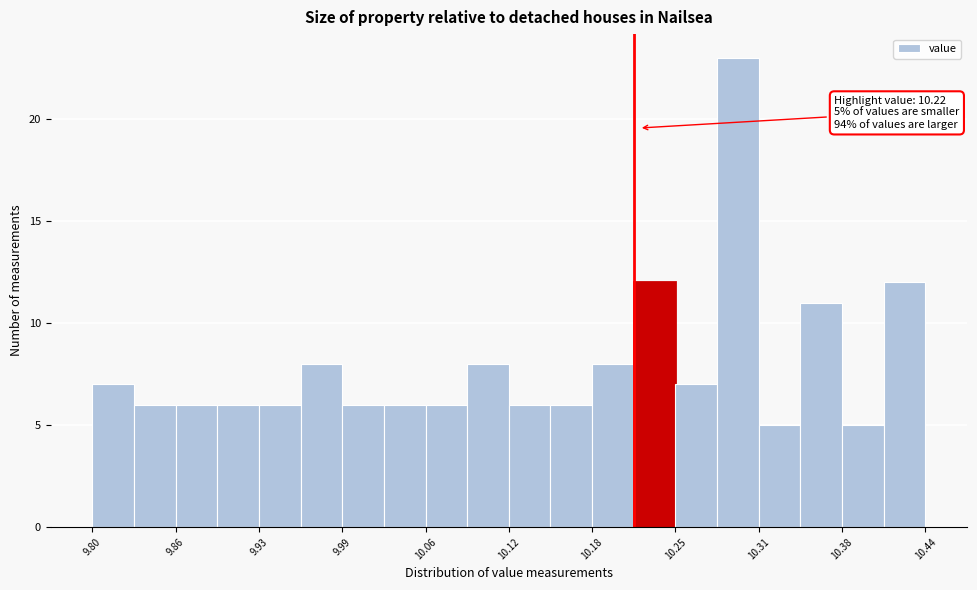

Read against the x-axis, roughly where is the centre of the tallest bar?

10.30